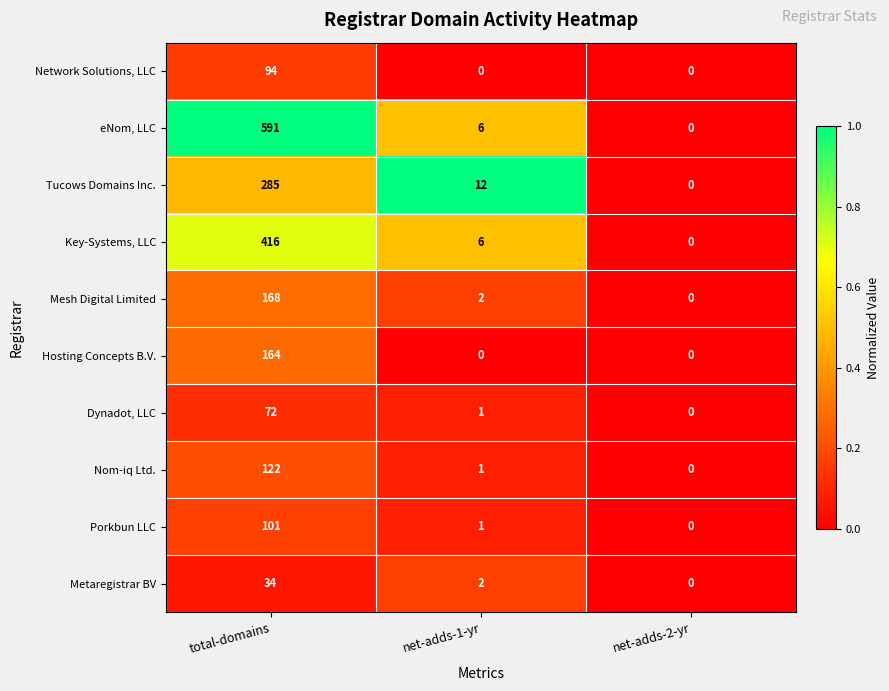

Reading left to right, extract all data points from this chart.

Network Solutions, LLC: total-domains=94	net-adds-1-yr=0	net-adds-2-yr=0
eNom, LLC: total-domains=591	net-adds-1-yr=6	net-adds-2-yr=0
Tucows Domains Inc.: total-domains=285	net-adds-1-yr=12	net-adds-2-yr=0
Key-Systems, LLC: total-domains=416	net-adds-1-yr=6	net-adds-2-yr=0
Mesh Digital Limited: total-domains=168	net-adds-1-yr=2	net-adds-2-yr=0
Hosting Concepts B.V.: total-domains=164	net-adds-1-yr=0	net-adds-2-yr=0
Dynadot, LLC: total-domains=72	net-adds-1-yr=1	net-adds-2-yr=0
Nom-iq Ltd.: total-domains=122	net-adds-1-yr=1	net-adds-2-yr=0
Porkbun LLC: total-domains=101	net-adds-1-yr=1	net-adds-2-yr=0
Metaregistrar BV: total-domains=34	net-adds-1-yr=2	net-adds-2-yr=0